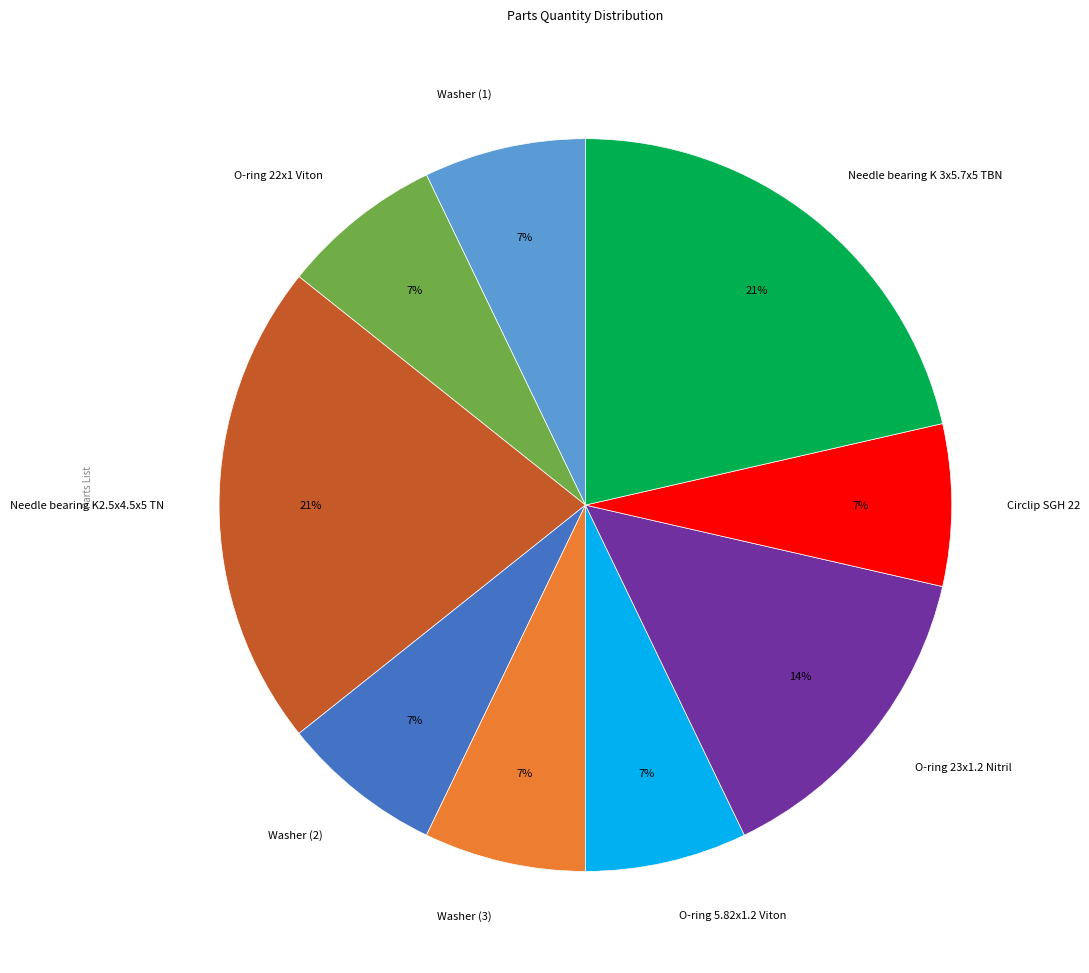

What is the ratio of the value at Needle bearing K 3x5.7x5 TBN to the value at Needle bearing K2.5x4.5x5 TN?

1.0